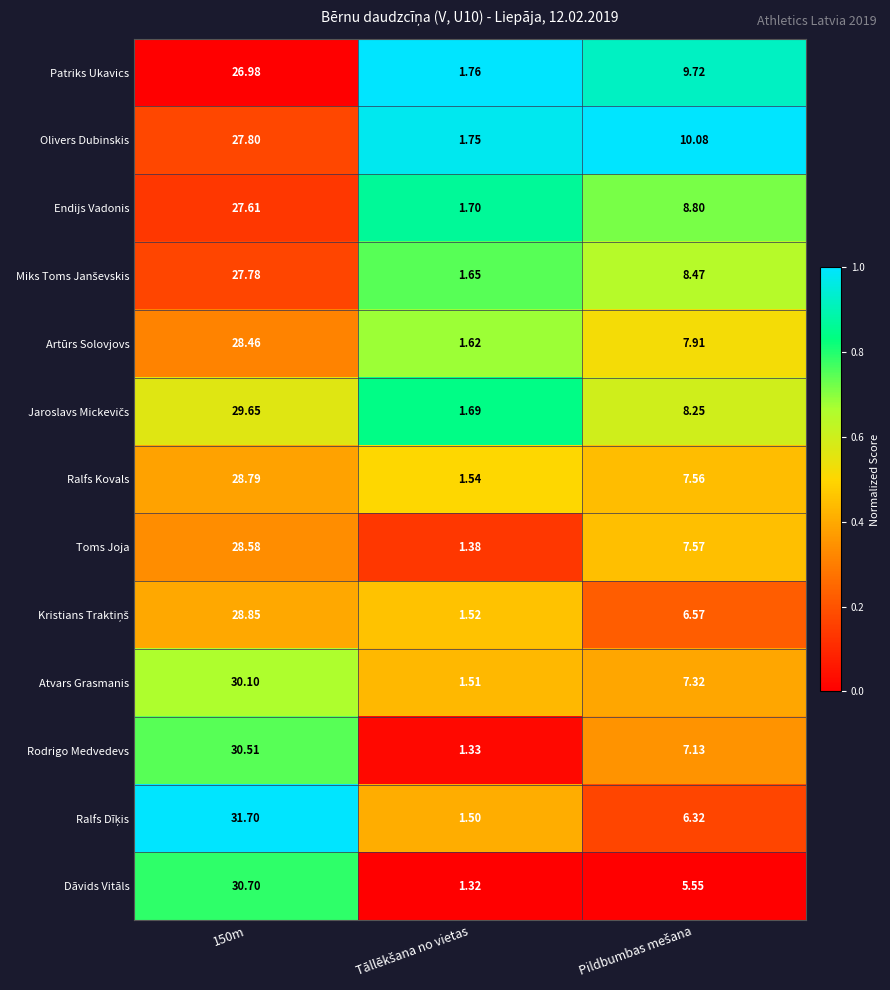

Which series has the largest total across all categories?

Olivers Dubinskis